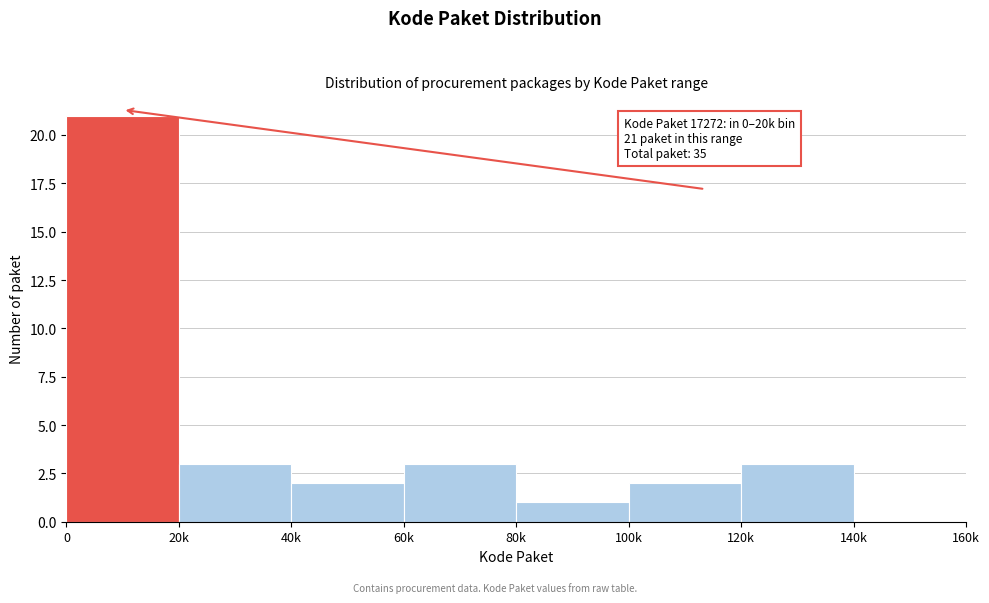

Reading right to left, transcribe all the data shown in this chart.

140k=0	120k=3	100k=2	80k=1	60k=3	40k=2	20k=3	0=21